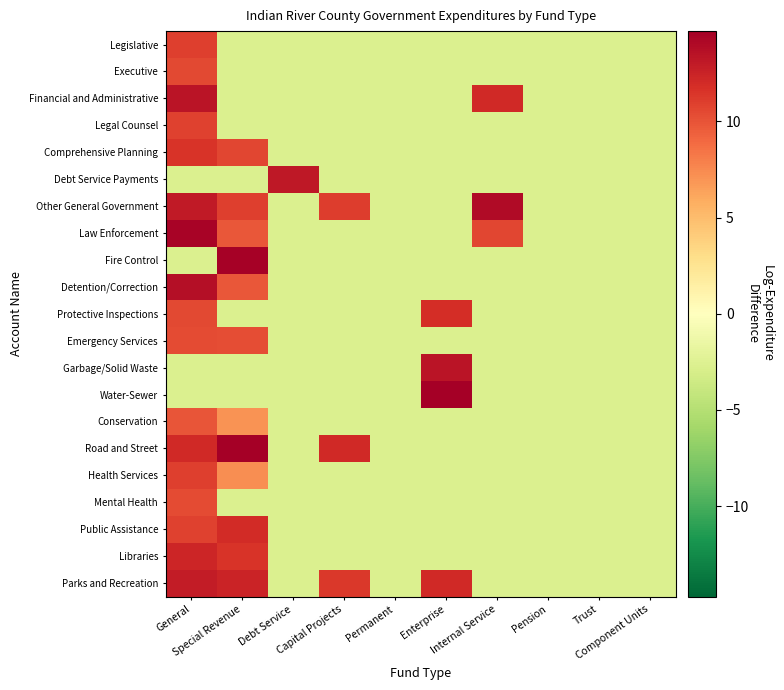

Reading left to right, extract all data points from this chart.

Legislative: General=11.0	Special Revenue=-2.7	Debt Service=-2.7	Capital Projects=-2.7	Permanent=-2.7	Enterprise=-2.7	Internal Service=-2.7	Pension=-2.7	Trust=-2.7	Component Units=-2.7
Executive: General=10.5	Special Revenue=-2.7	Debt Service=-2.7	Capital Projects=-2.7	Permanent=-2.7	Enterprise=-2.7	Internal Service=-2.7	Pension=-2.7	Trust=-2.7	Component Units=-2.7
Financial and Administrative: General=13.4	Special Revenue=-2.7	Debt Service=-2.7	Capital Projects=-2.7	Permanent=-2.7	Enterprise=-2.7	Internal Service=12.1	Pension=-2.7	Trust=-2.7	Component Units=-2.7
Legal Counsel: General=10.9	Special Revenue=-2.7	Debt Service=-2.7	Capital Projects=-2.7	Permanent=-2.7	Enterprise=-2.7	Internal Service=-2.7	Pension=-2.7	Trust=-2.7	Component Units=-2.7
Comprehensive Planning: General=11.6	Special Revenue=10.6	Debt Service=-2.7	Capital Projects=-2.7	Permanent=-2.7	Enterprise=-2.7	Internal Service=-2.7	Pension=-2.7	Trust=-2.7	Component Units=-2.7
Debt Service Payments: General=-2.7	Special Revenue=-2.7	Debt Service=13.2	Capital Projects=-2.7	Permanent=-2.7	Enterprise=-2.7	Internal Service=-2.7	Pension=-2.7	Trust=-2.7	Component Units=-2.7
Other General Government: General=13.0	Special Revenue=10.9	Debt Service=-2.7	Capital Projects=11.1	Permanent=-2.7	Enterprise=-2.7	Internal Service=14.0	Pension=-2.7	Trust=-2.7	Component Units=-2.7
Law Enforcement: General=14.4	Special Revenue=9.8	Debt Service=-2.7	Capital Projects=-2.7	Permanent=-2.7	Enterprise=-2.7	Internal Service=10.7	Pension=-2.7	Trust=-2.7	Component Units=-2.7
Fire Control: General=-2.7	Special Revenue=14.5	Debt Service=-2.7	Capital Projects=-2.7	Permanent=-2.7	Enterprise=-2.7	Internal Service=-2.7	Pension=-2.7	Trust=-2.7	Component Units=-2.7
Detention/Correction: General=13.8	Special Revenue=9.8	Debt Service=-2.7	Capital Projects=-2.7	Permanent=-2.7	Enterprise=-2.7	Internal Service=-2.7	Pension=-2.7	Trust=-2.7	Component Units=-2.7
Protective Inspections: General=10.5	Special Revenue=-2.7	Debt Service=-2.7	Capital Projects=-2.7	Permanent=-2.7	Enterprise=11.8	Internal Service=-2.7	Pension=-2.7	Trust=-2.7	Component Units=-2.7
Emergency Services: General=10.4	Special Revenue=10.2	Debt Service=-2.7	Capital Projects=-2.7	Permanent=-2.7	Enterprise=-2.7	Internal Service=-2.7	Pension=-2.7	Trust=-2.7	Component Units=-2.7
Garbage/Solid Waste: General=-2.7	Special Revenue=-2.7	Debt Service=-2.7	Capital Projects=-2.7	Permanent=-2.7	Enterprise=13.4	Internal Service=-2.7	Pension=-2.7	Trust=-2.7	Component Units=-2.7
Water-Sewer: General=-2.7	Special Revenue=-2.7	Debt Service=-2.7	Capital Projects=-2.7	Permanent=-2.7	Enterprise=14.7	Internal Service=-2.7	Pension=-2.7	Trust=-2.7	Component Units=-2.7
Conservation: General=10.0	Special Revenue=7.1	Debt Service=-2.7	Capital Projects=-2.7	Permanent=-2.7	Enterprise=-2.7	Internal Service=-2.7	Pension=-2.7	Trust=-2.7	Component Units=-2.7
Road and Street: General=12.1	Special Revenue=14.6	Debt Service=-2.7	Capital Projects=12.1	Permanent=-2.7	Enterprise=-2.7	Internal Service=-2.7	Pension=-2.7	Trust=-2.7	Component Units=-2.7
Health Services: General=11.0	Special Revenue=7.3	Debt Service=-2.7	Capital Projects=-2.7	Permanent=-2.7	Enterprise=-2.7	Internal Service=-2.7	Pension=-2.7	Trust=-2.7	Component Units=-2.7
Mental Health: General=10.4	Special Revenue=-2.7	Debt Service=-2.7	Capital Projects=-2.7	Permanent=-2.7	Enterprise=-2.7	Internal Service=-2.7	Pension=-2.7	Trust=-2.7	Component Units=-2.7
Public Assistance: General=10.9	Special Revenue=12.0	Debt Service=-2.7	Capital Projects=-2.7	Permanent=-2.7	Enterprise=-2.7	Internal Service=-2.7	Pension=-2.7	Trust=-2.7	Component Units=-2.7
Libraries: General=12.4	Special Revenue=11.6	Debt Service=-2.7	Capital Projects=-2.7	Permanent=-2.7	Enterprise=-2.7	Internal Service=-2.7	Pension=-2.7	Trust=-2.7	Component Units=-2.7
Parks and Recreation: General=12.9	Special Revenue=12.4	Debt Service=-2.7	Capital Projects=11.3	Permanent=-2.7	Enterprise=12.1	Internal Service=-2.7	Pension=-2.7	Trust=-2.7	Component Units=-2.7